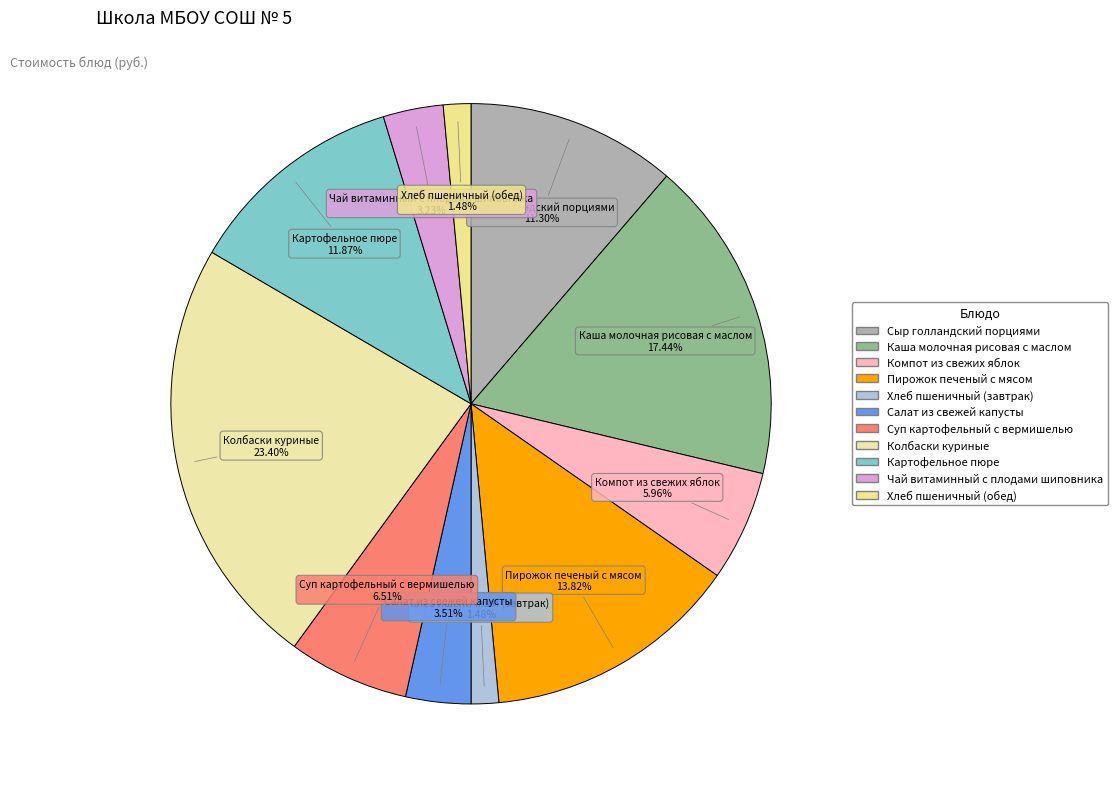

Is the sum of Картофельное пюре and Компот из свежих яблок greater than half?

No